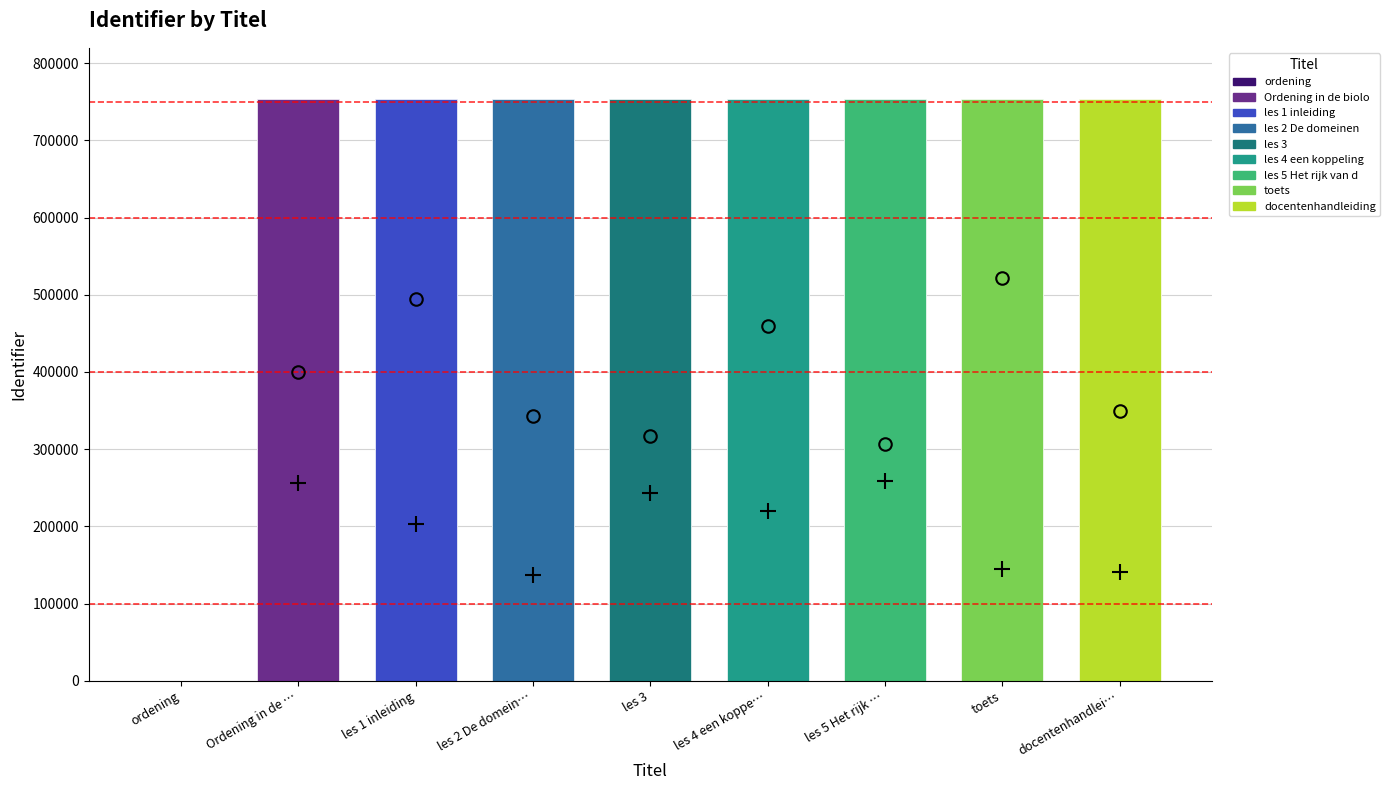

What is the maximum value shown in the chart?

753937